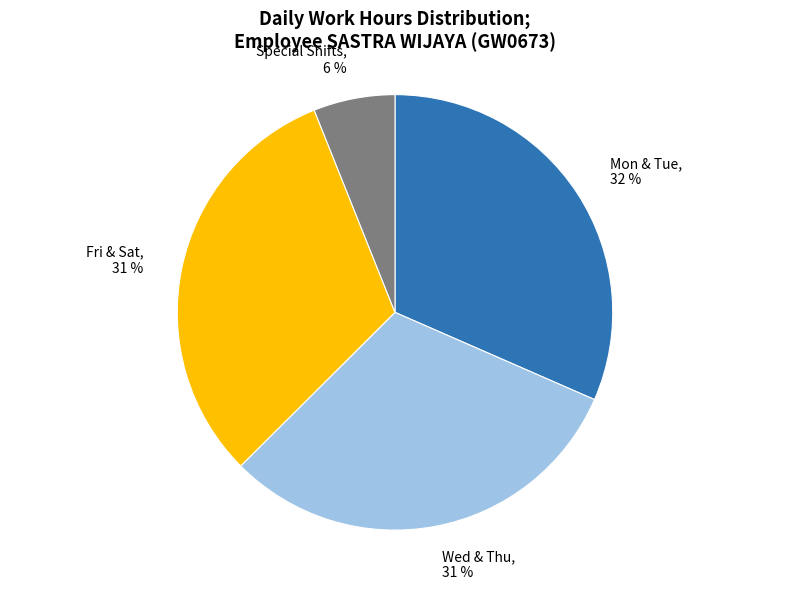

True or false: Mon & Tue, 32 % accounts for 32% of the total.

True